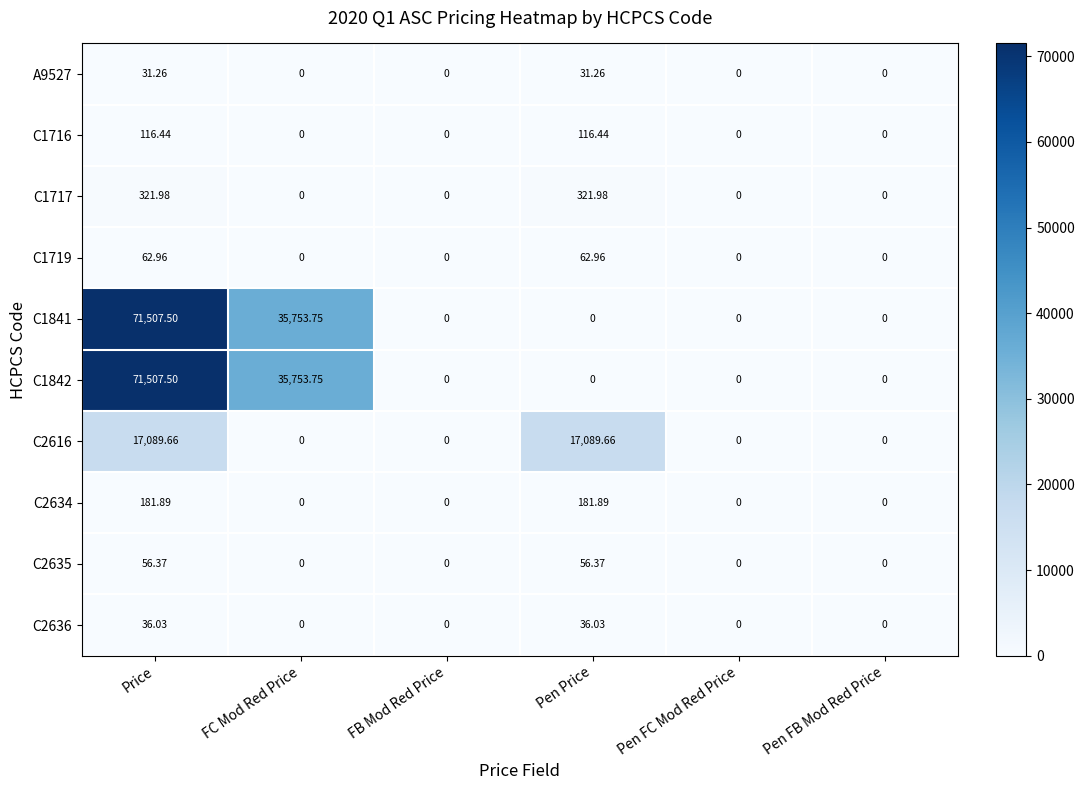

At which category is the sum across all series the highest?

Price